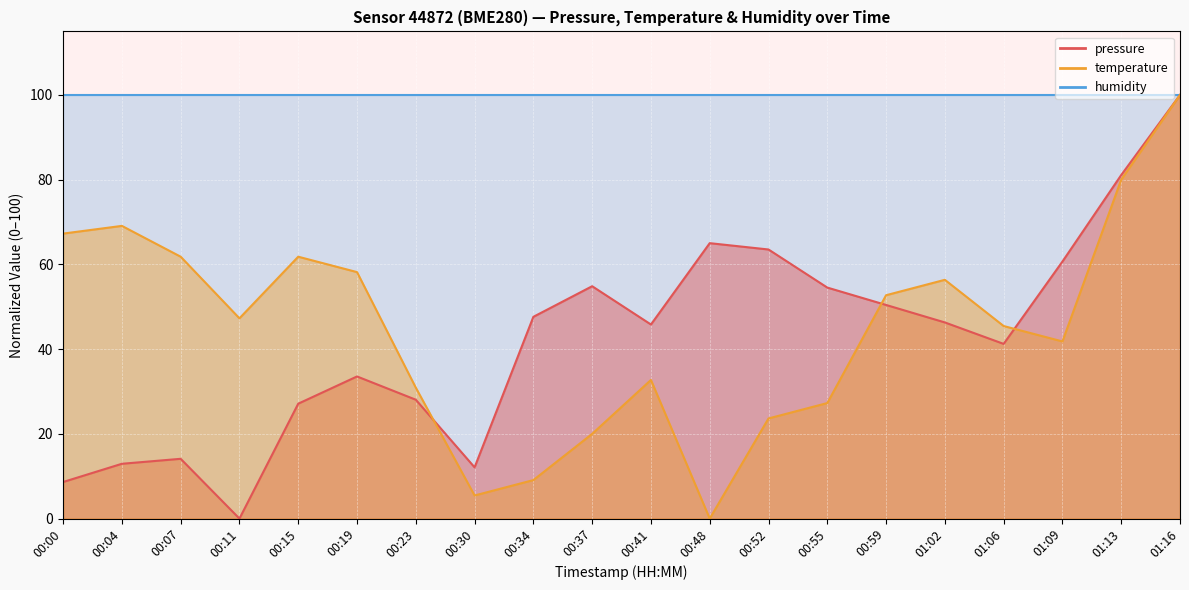

What is the sum of all pressure values?

847.6